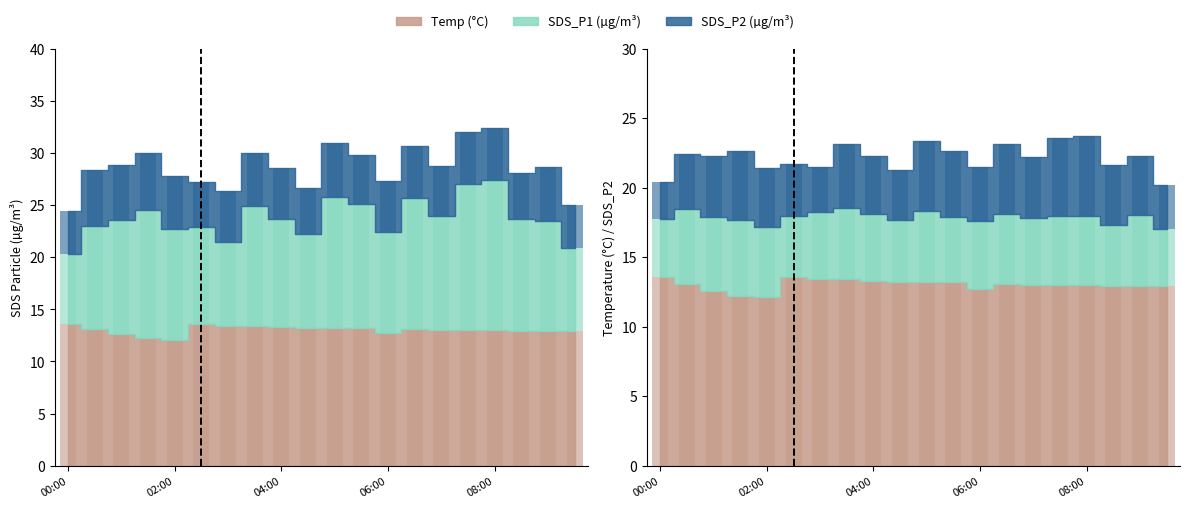

How many data points in Temp are less than 13?

7